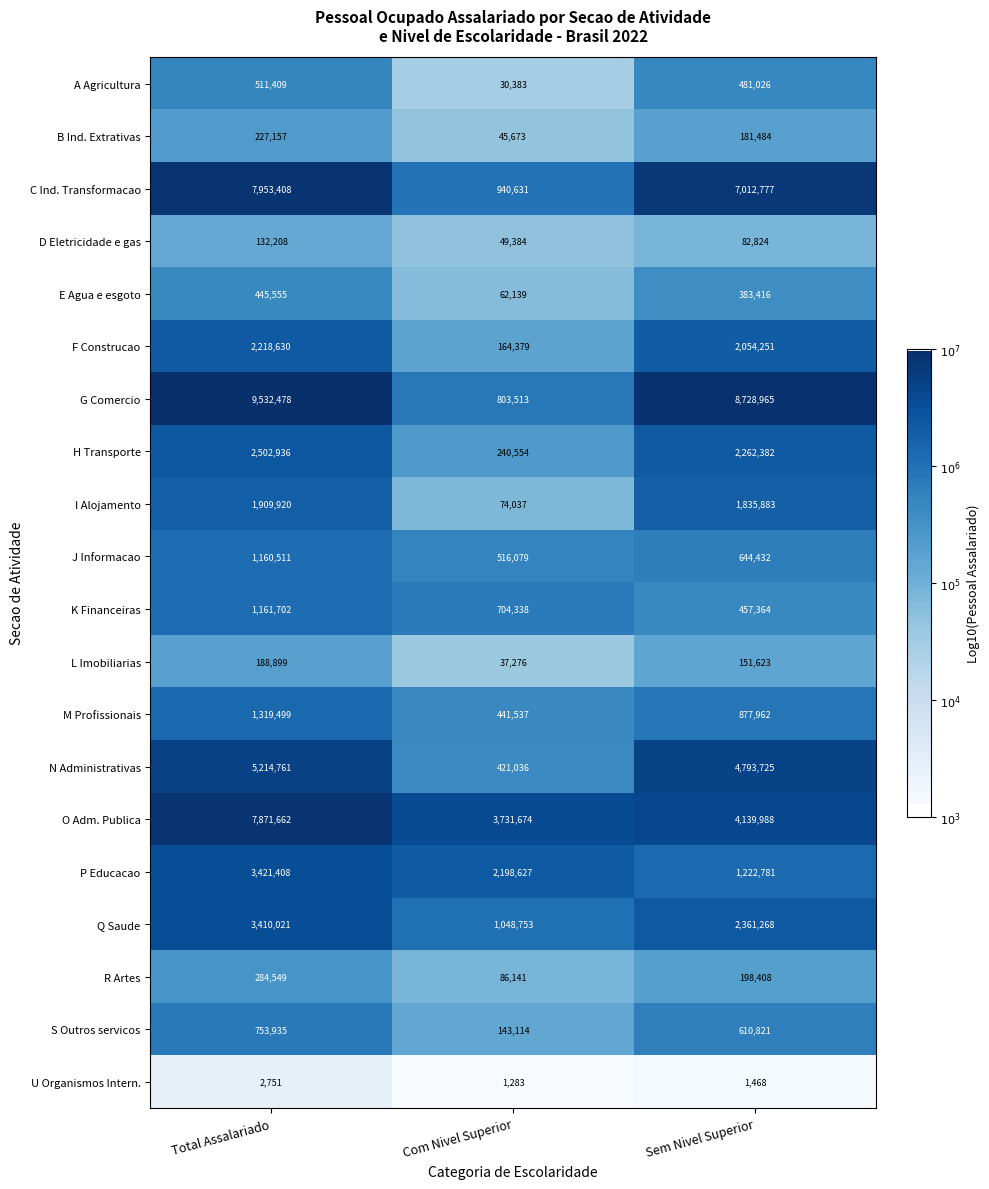

Which series has the widest spread of values?

G Comercio